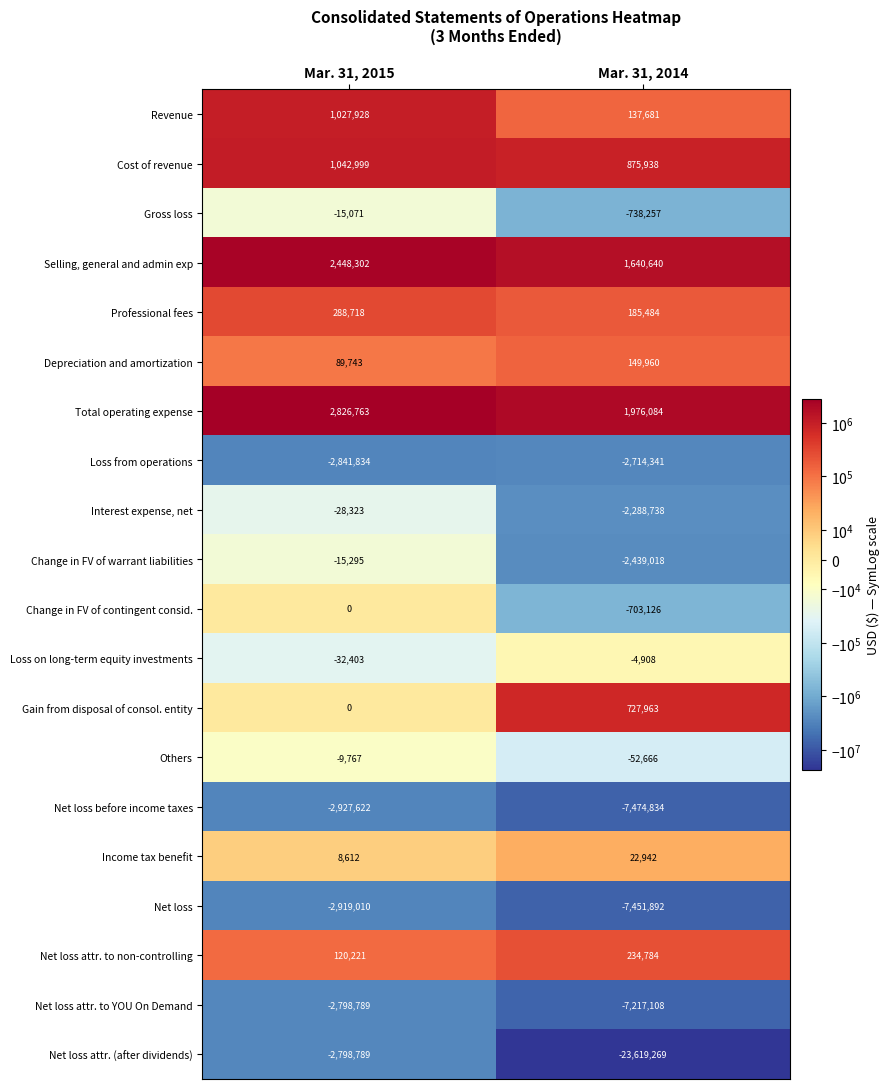

The Change in FV of contingent consid. series shows -339170 at Mar. 31, 2015. True or false?

False